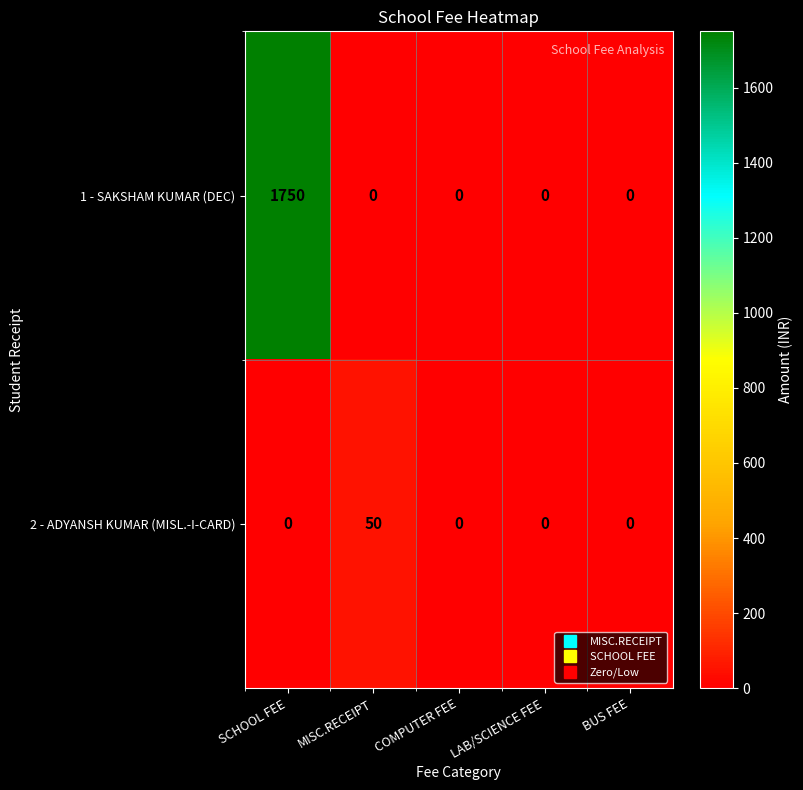

The value of 1 - SAKSHAM KUMAR (DEC) at BUS FEE is 677. True or false?

False